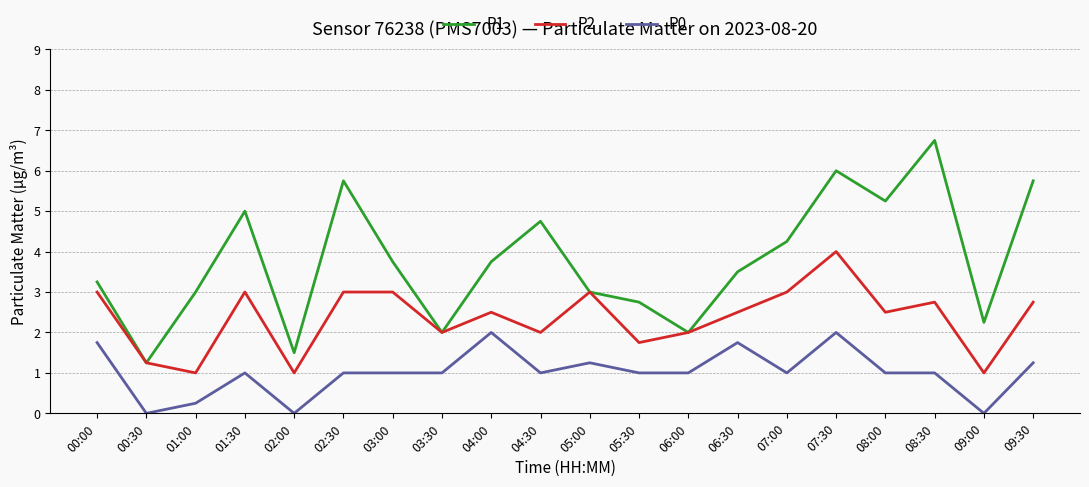

What is the difference between the highest and lowest values at 00:00?

1.5